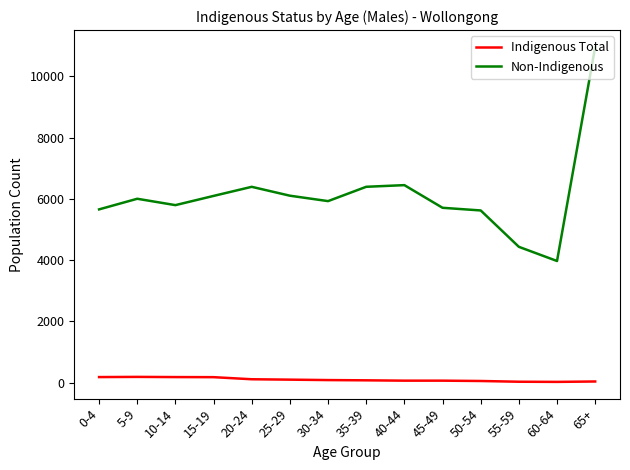

Which series has the largest total across all categories?

Non-Indigenous